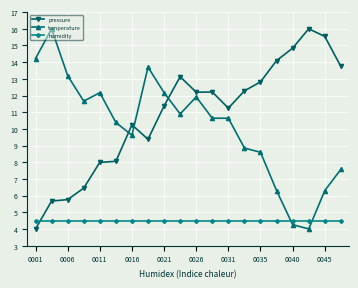

How many intersections are there between humidity and temperature?

2